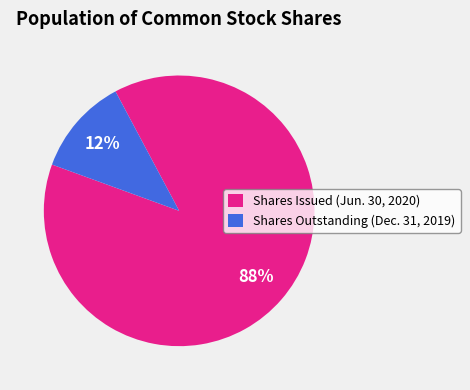

True or false: Shares Issued (Jun. 30, 2020) accounts for 76% of the total.

False